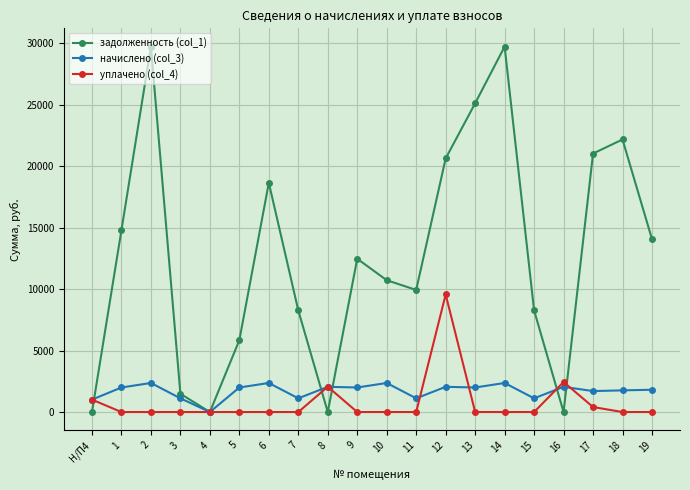

Which series has the largest total across all categories?

задолженность (col_1)